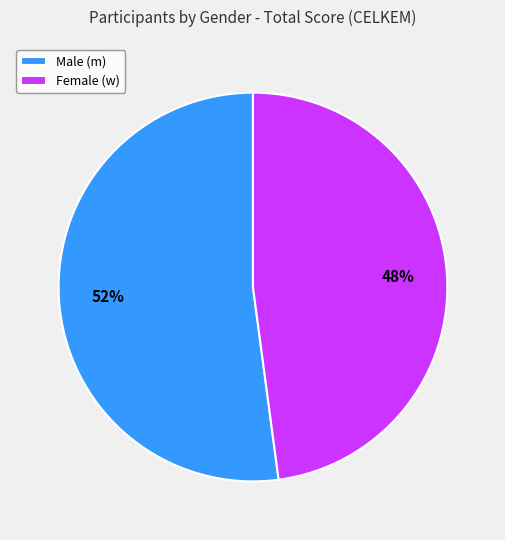

Which category has the biggest portion of the pie?

Male (m)